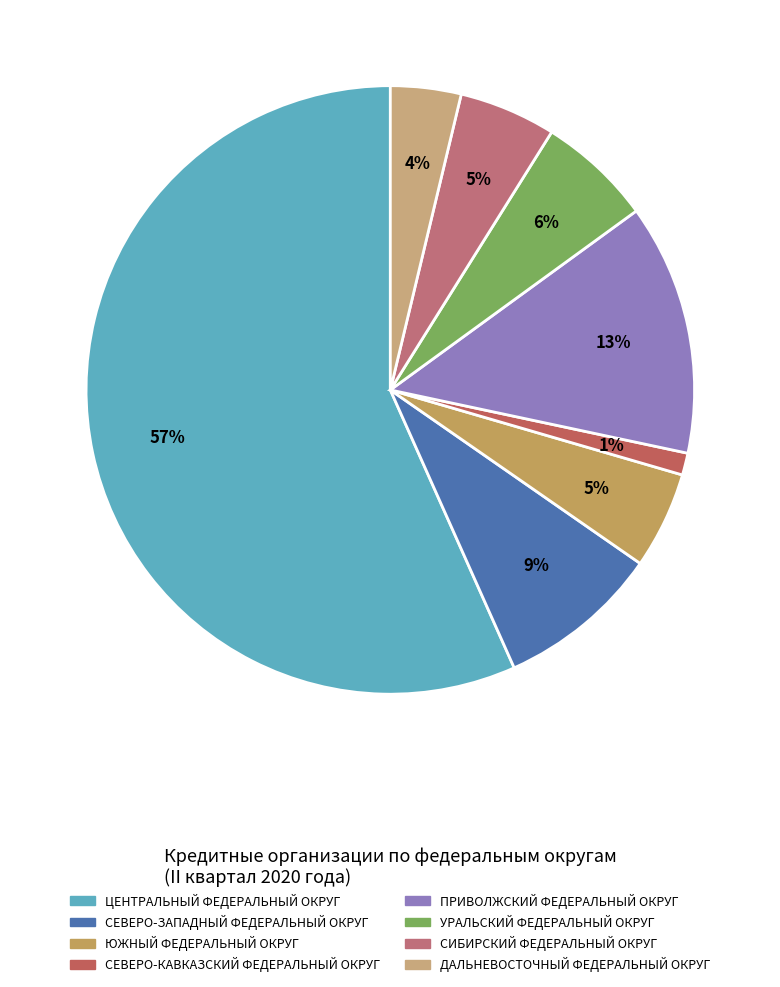

True or false: СЕВЕРО-КАВКАЗСКИЙ ФЕДЕРАЛЬНЫЙ ОКРУГ accounts for 7% of the total.

False